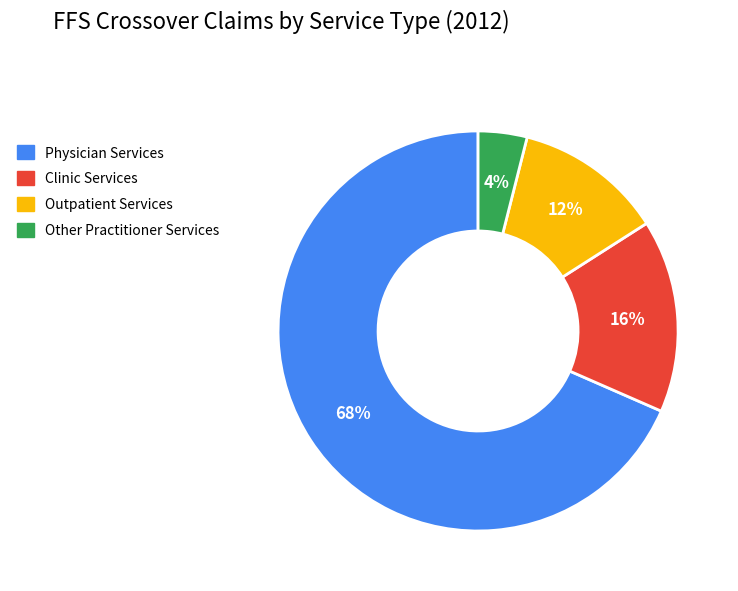

Does Other Practitioner Services represent more than half of the total?

No